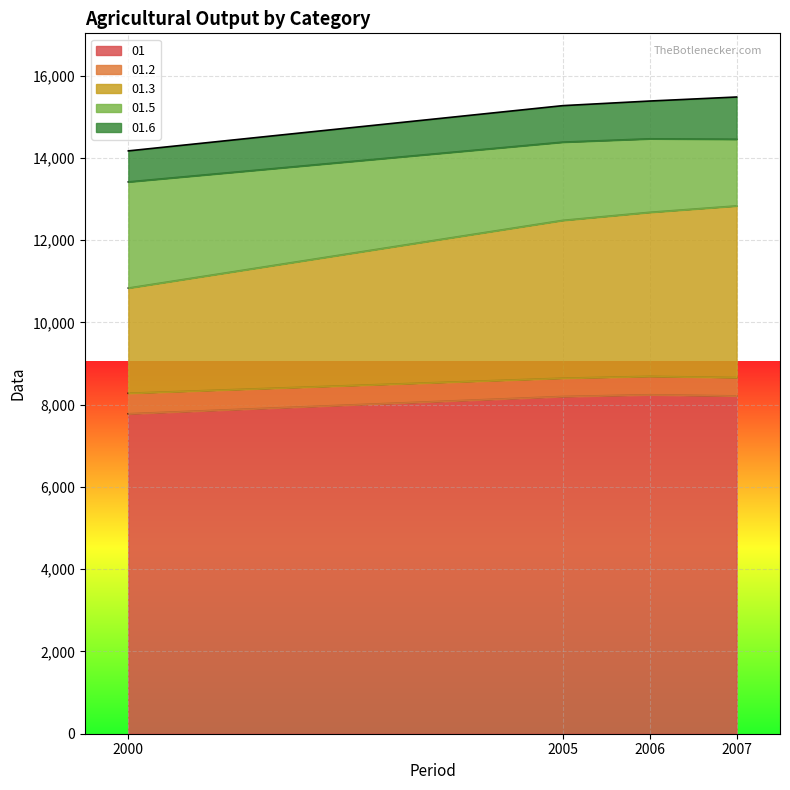

What is the maximum value for 01?

8242